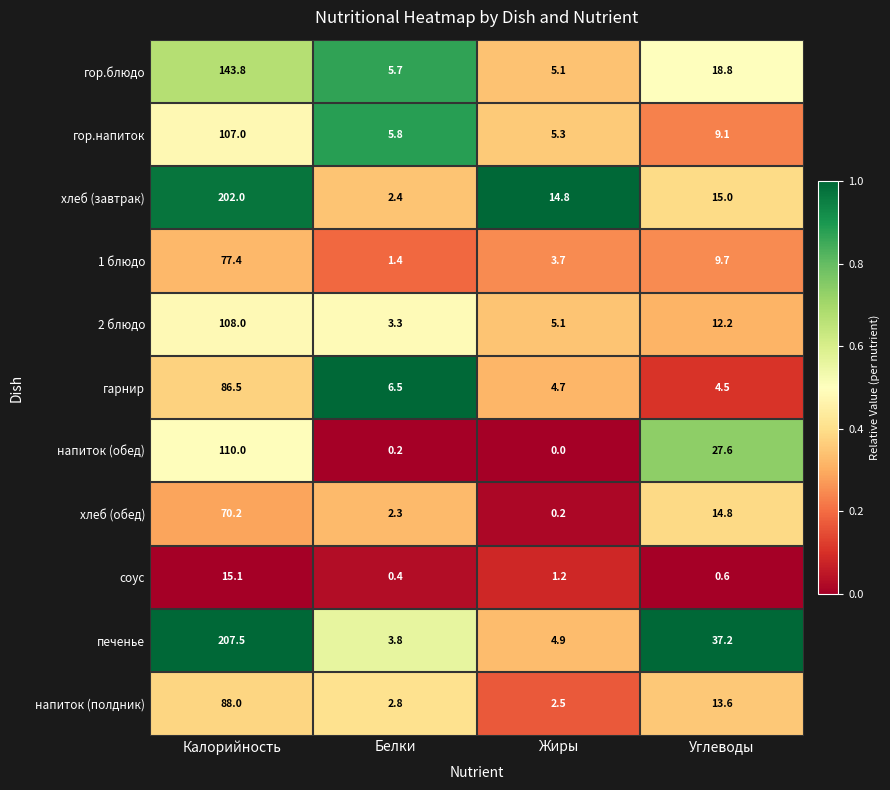

What is the difference between the maximum and minimum values in the 2 блюдо series?

104.7